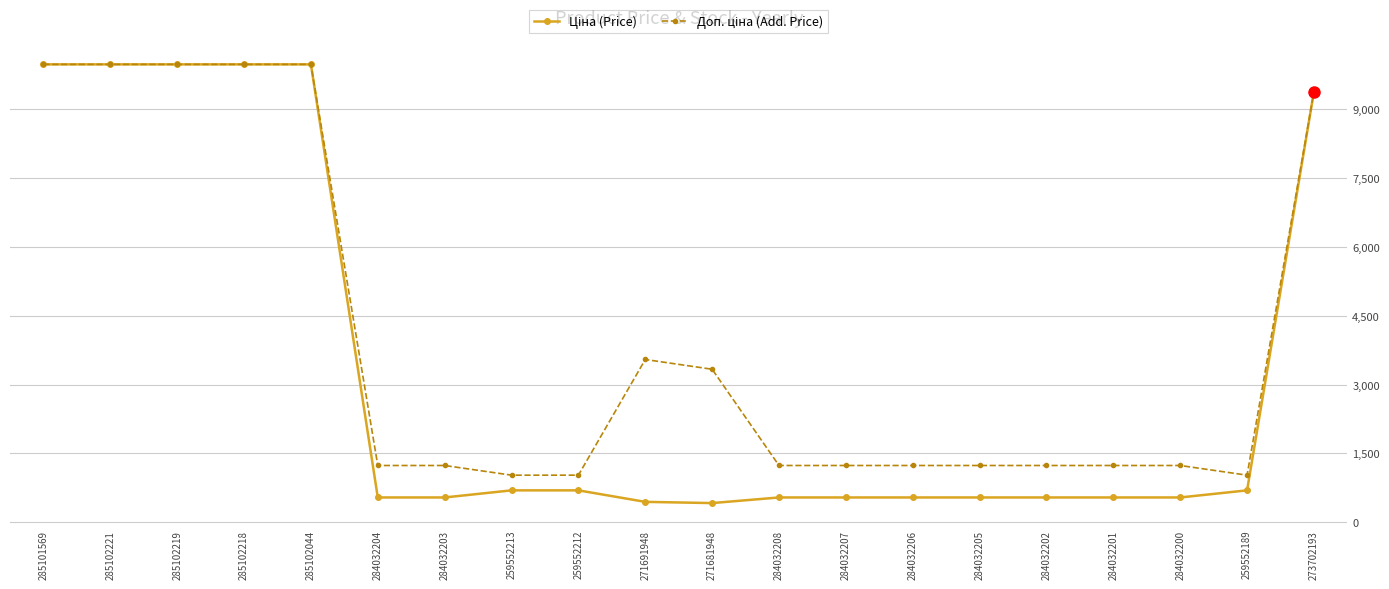

What is the total value across all series at 273702193?

18767.9